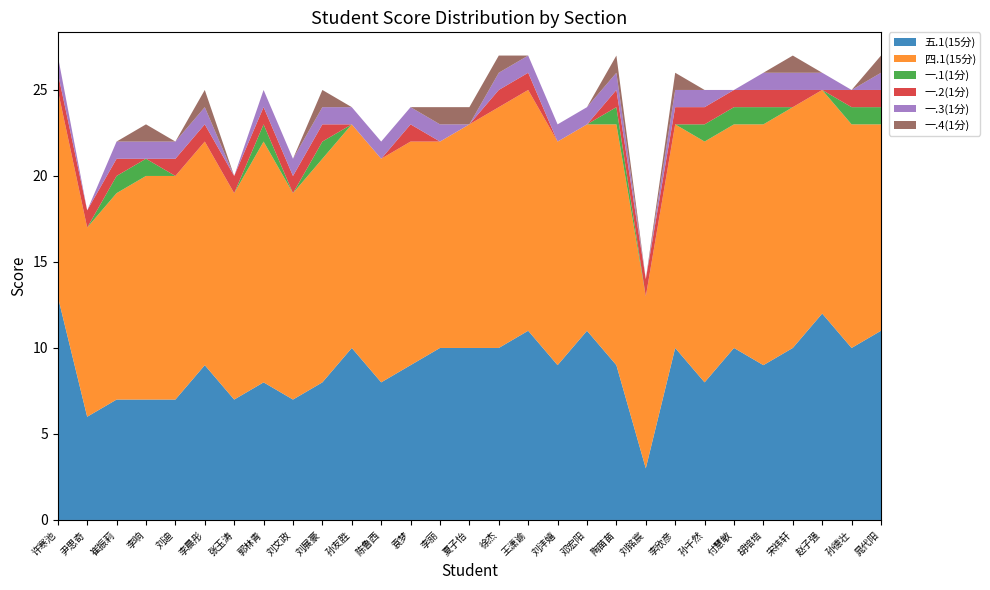

Reading left to right, what are all the values shown in this chart?

五.1(15分): 许寒池=13	尹思奇=6	崔振莉=7	李响=7	刘迪=7	李晨彤=9	张玉涛=7	郭林青=8	刘文政=7	刘展豪=8	孙友胜=10	陈鲁西=8	袁梦=9	李丽=10	夏子怡=10	徐杰=10	王潇谕=11	刘沣嬉=9	邓宏阳=11	陶苗苗=9	刘铭宸=3	李欣彦=10	孙千然=8	付慧敏=10	胡培培=9	宋祎轩=10	赵子强=12	孙德壮=10	晁代阳=11
四.1(15分): 许寒池=12	尹思奇=11	崔振莉=12	李响=13	刘迪=13	李晨彤=13	张玉涛=12	郭林青=14	刘文政=12	刘展豪=13	孙友胜=13	陈鲁西=13	袁梦=13	李丽=12	夏子怡=13	徐杰=14	王潇谕=14	刘沣嬉=13	邓宏阳=12	陶苗苗=14	刘铭宸=10	李欣彦=13	孙千然=14	付慧敏=13	胡培培=14	宋祎轩=14	赵子强=13	孙德壮=13	晁代阳=12
一.1(1分): 许寒池=0	尹思奇=0	崔振莉=1	李响=1	刘迪=0	李晨彤=0	张玉涛=0	郭林青=1	刘文政=0	刘展豪=1	孙友胜=0	陈鲁西=0	袁梦=0	李丽=0	夏子怡=0	徐杰=0	王潇谕=0	刘沣嬉=0	邓宏阳=0	陶苗苗=1	刘铭宸=0	李欣彦=0	孙千然=1	付慧敏=1	胡培培=1	宋祎轩=0	赵子强=0	孙德壮=1	晁代阳=1
一.2(1分): 许寒池=1	尹思奇=1	崔振莉=1	李响=0	刘迪=1	李晨彤=1	张玉涛=1	郭林青=1	刘文政=1	刘展豪=1	孙友胜=0	陈鲁西=0	袁梦=1	李丽=0	夏子怡=0	徐杰=1	王潇谕=1	刘沣嬉=0	邓宏阳=0	陶苗苗=1	刘铭宸=1	李欣彦=1	孙千然=1	付慧敏=1	胡培培=1	宋祎轩=1	赵子强=0	孙德壮=1	晁代阳=1
一.3(1分): 许寒池=1	尹思奇=0	崔振莉=1	李响=1	刘迪=1	李晨彤=1	张玉涛=0	郭林青=1	刘文政=1	刘展豪=1	孙友胜=1	陈鲁西=1	袁梦=1	李丽=1	夏子怡=0	徐杰=1	王潇谕=1	刘沣嬉=1	邓宏阳=1	陶苗苗=1	刘铭宸=0	李欣彦=1	孙千然=1	付慧敏=0	胡培培=1	宋祎轩=1	赵子强=1	孙德壮=0	晁代阳=1
一.4(1分): 许寒池=0	尹思奇=0	崔振莉=0	李响=1	刘迪=0	李晨彤=1	张玉涛=0	郭林青=0	刘文政=0	刘展豪=1	孙友胜=0	陈鲁西=0	袁梦=0	李丽=1	夏子怡=1	徐杰=1	王潇谕=0	刘沣嬉=0	邓宏阳=0	陶苗苗=1	刘铭宸=0	李欣彦=1	孙千然=0	付慧敏=0	胡培培=0	宋祎轩=1	赵子强=0	孙德壮=0	晁代阳=1